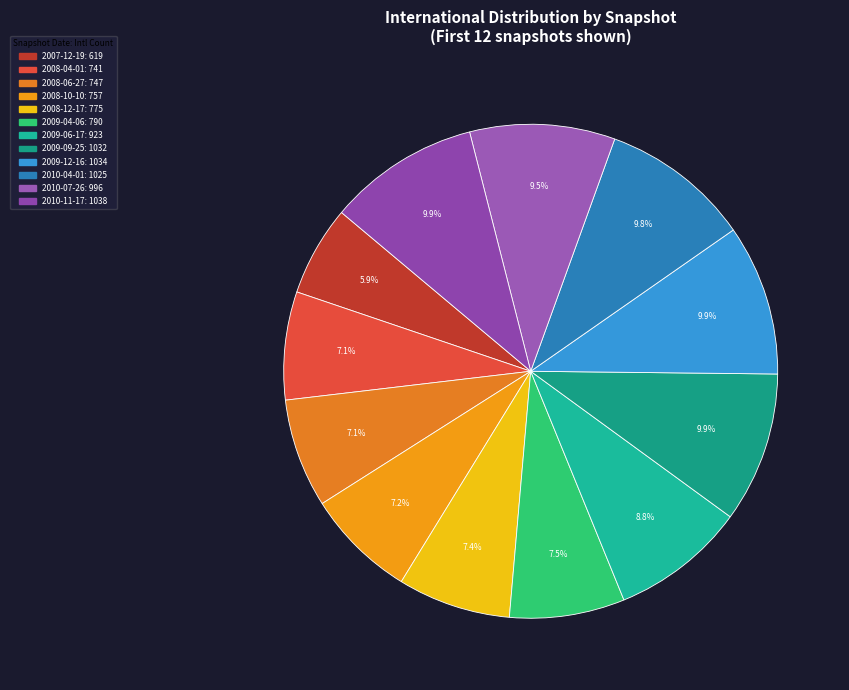

The 2008-10-10 slice represents 7% of the pie. True or false?

True